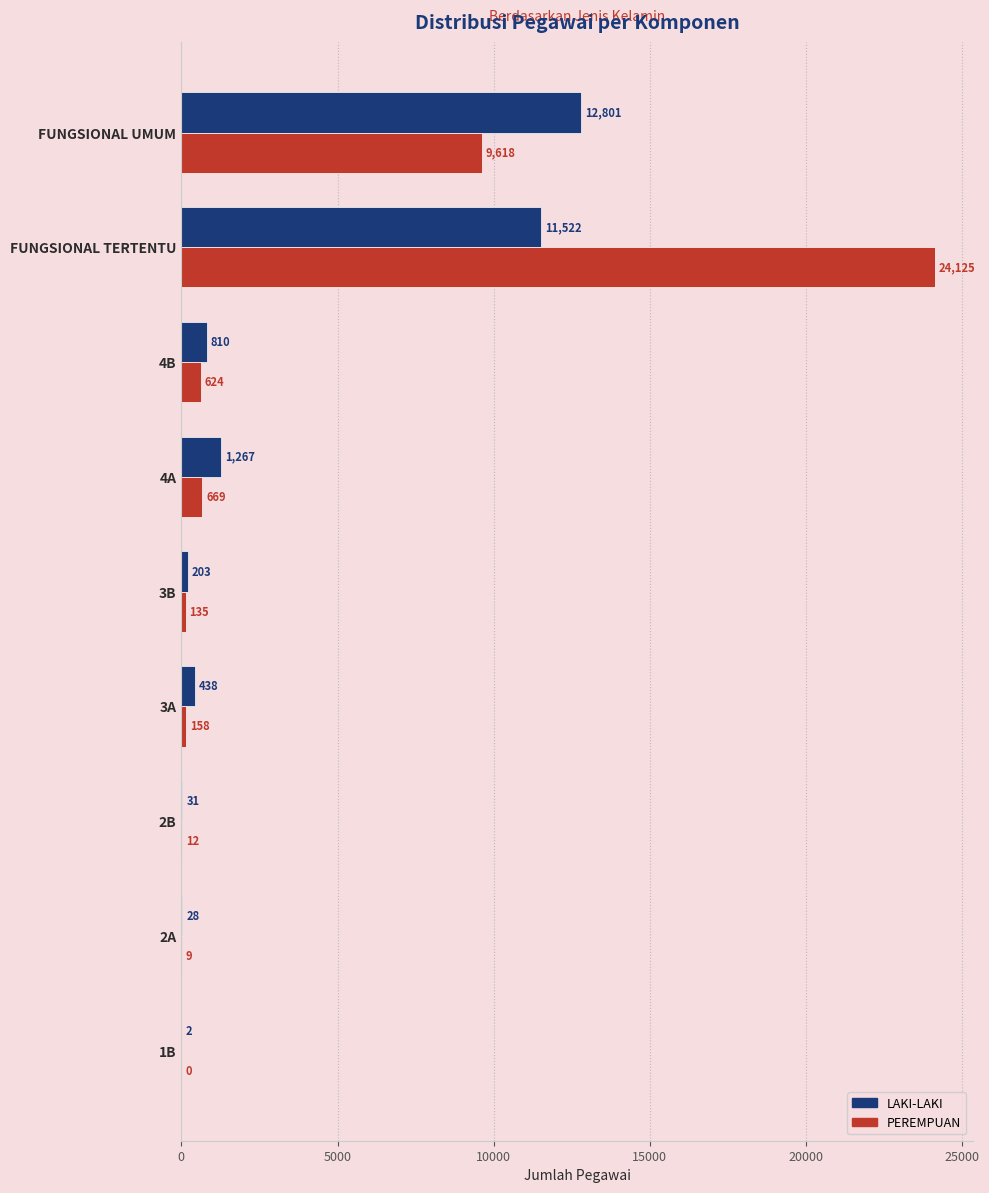

At which category is the sum across all series the highest?

FUNGSIONAL TERTENTU